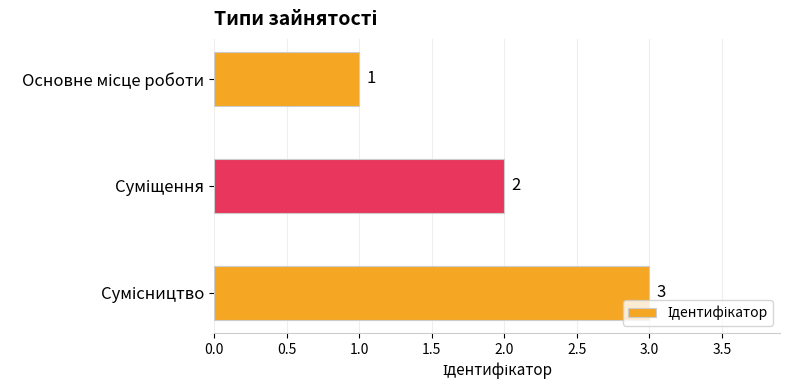

How many data points does each series have?

3